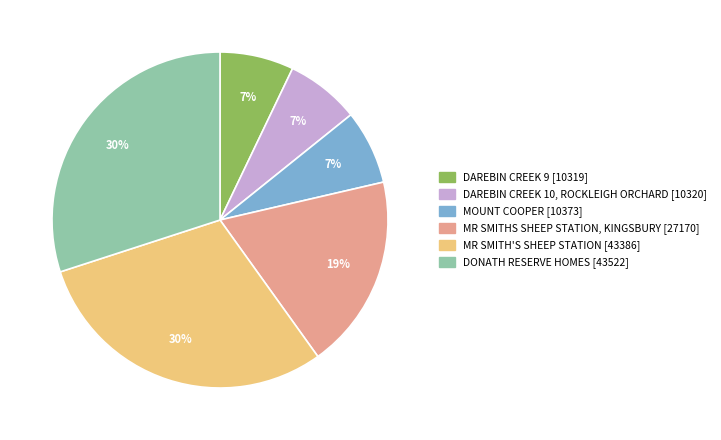

The MOUNT COOPER slice represents 15% of the pie. True or false?

False